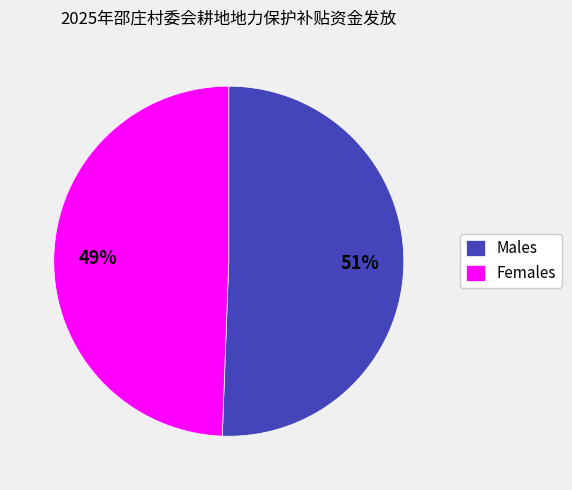

How many segments does this pie chart have?

2